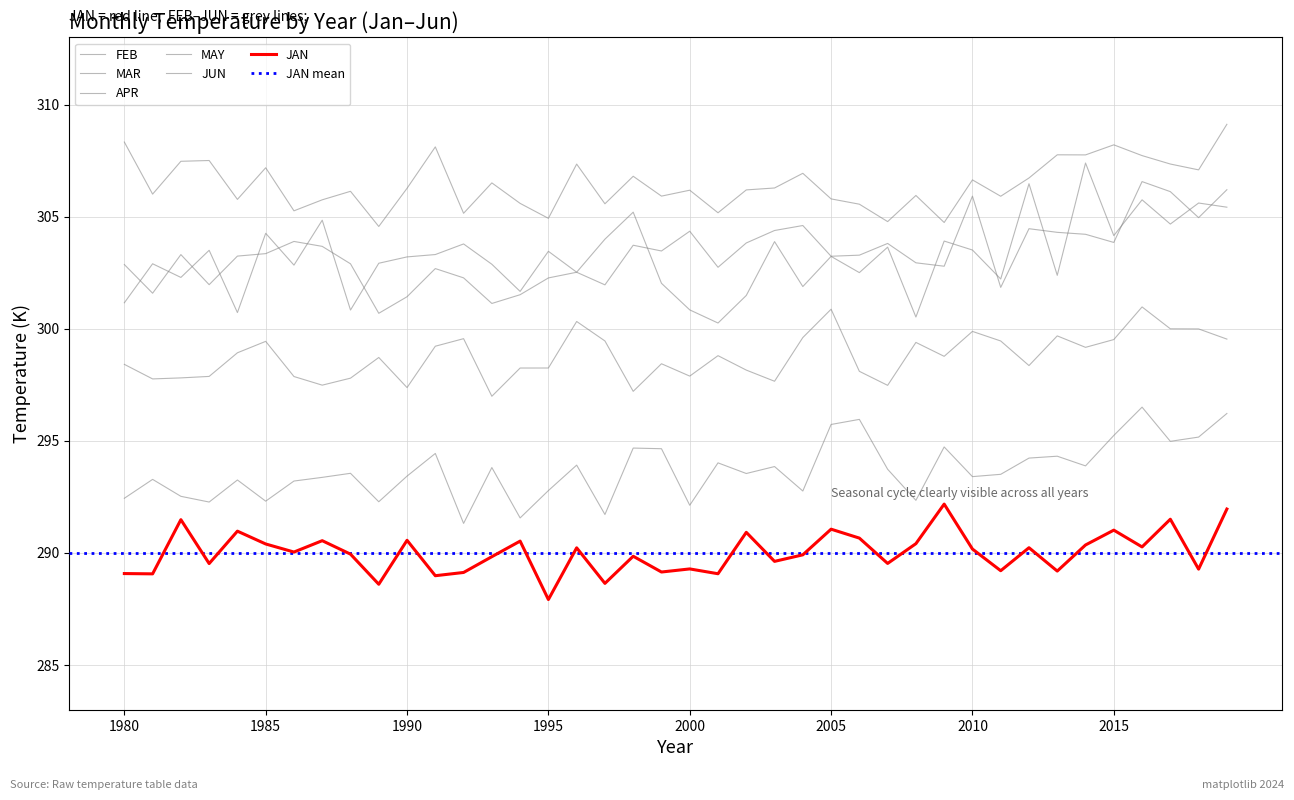

How many lines are shown in the chart?

6